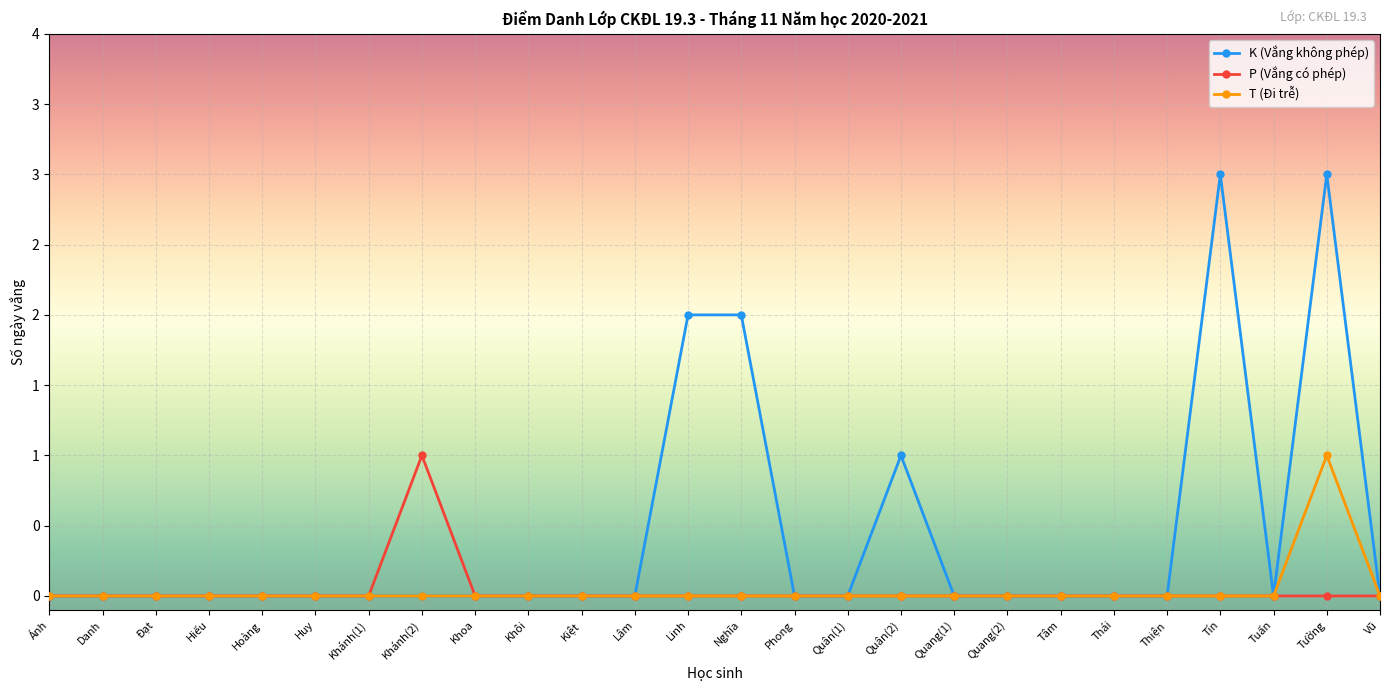

The P (Vắng có phép) series shows 1 at Đạt. True or false?

False